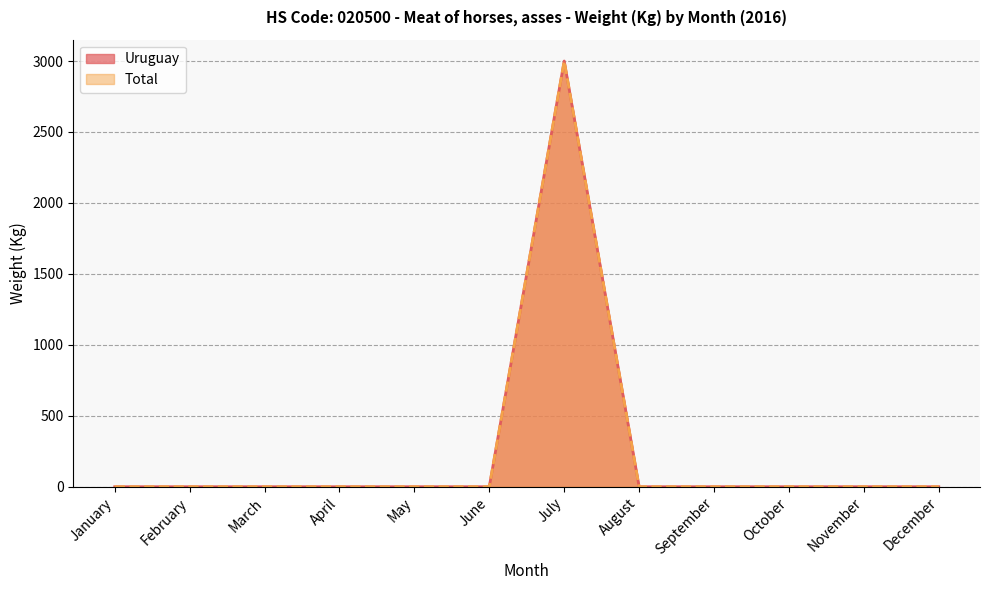

True or false: Uruguay and Total cross at least once.

False